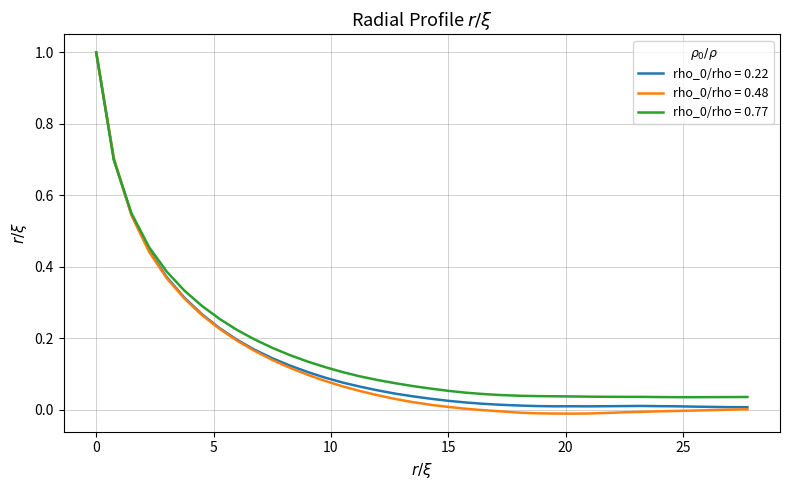

True or false: rho_0/rho = 0.77 has more than 0 points higher than both neighbors.

True